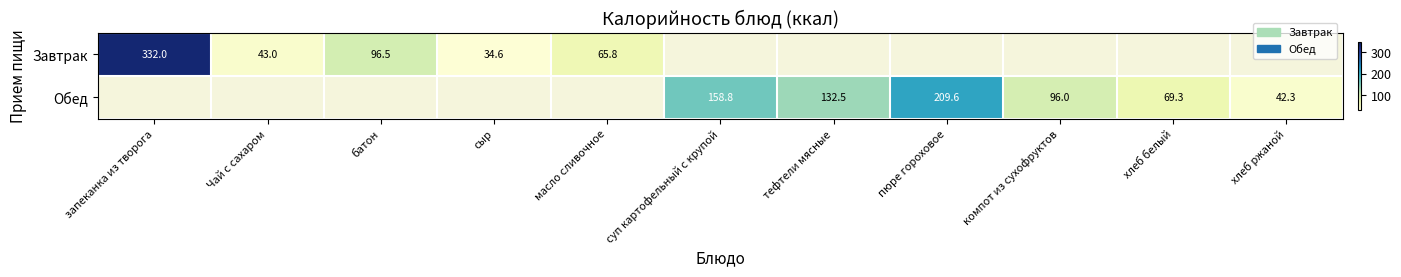

Which label corresponds to the smallest value in the chart?

сыр